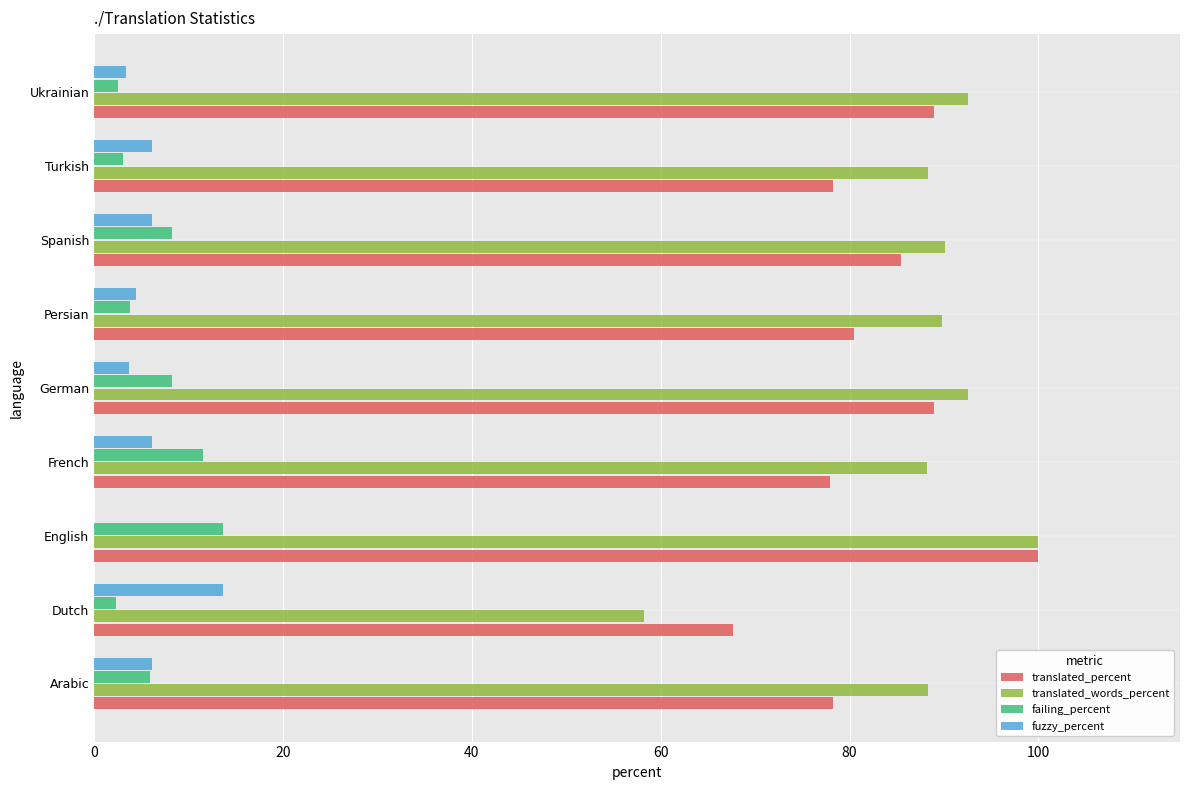

What is the maximum value shown in the chart?

100.0